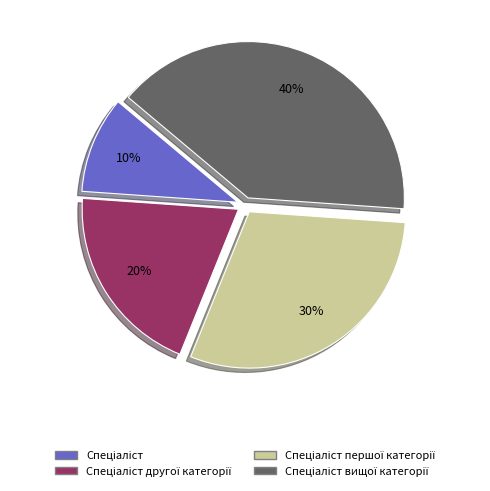

Is there any slice that represents more than half of the pie?

No